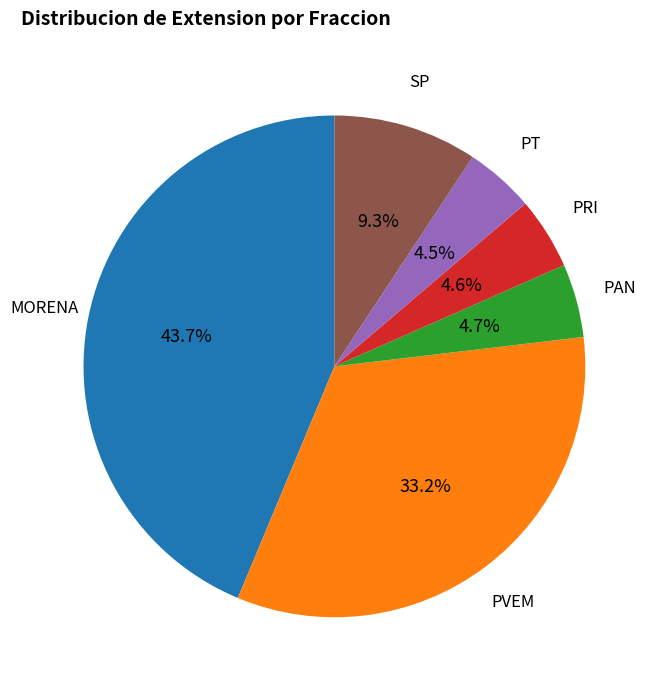

Is there any slice that represents more than half of the pie?

No